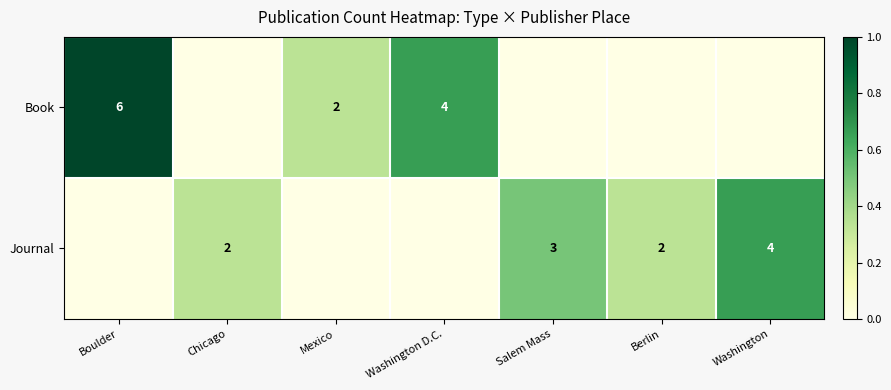

At which category is the sum across all series the highest?

Boulder